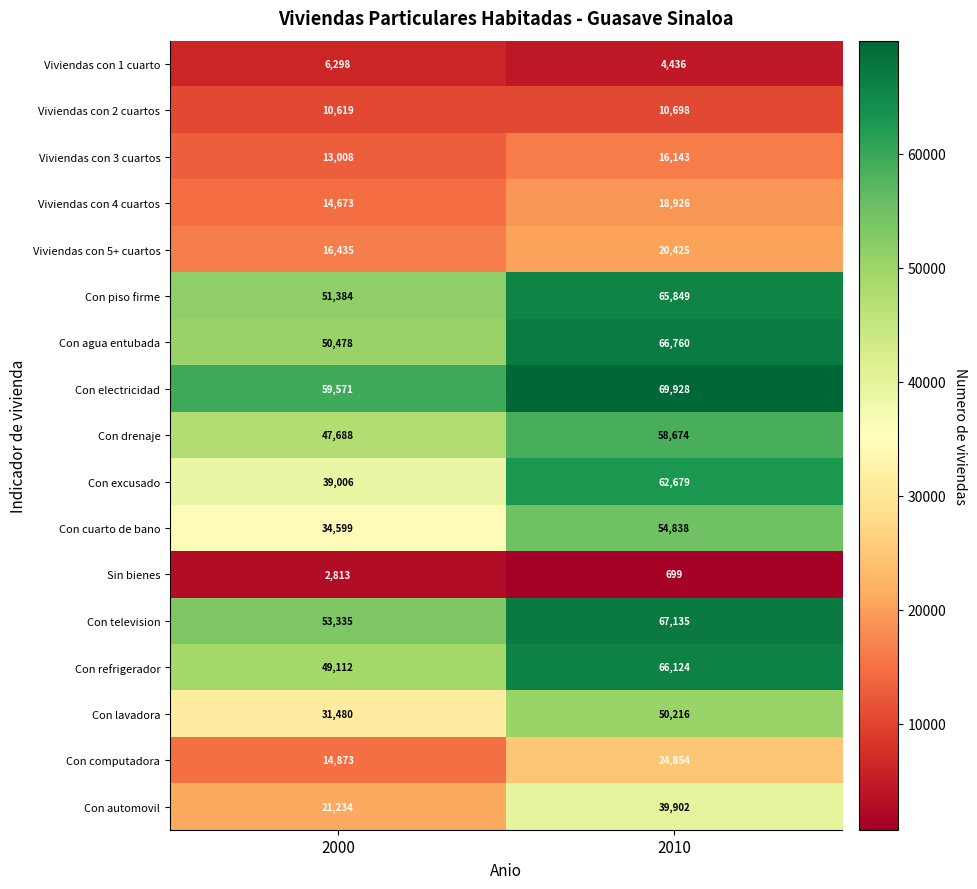

What is the difference between the highest and lowest values at 2010?

69229